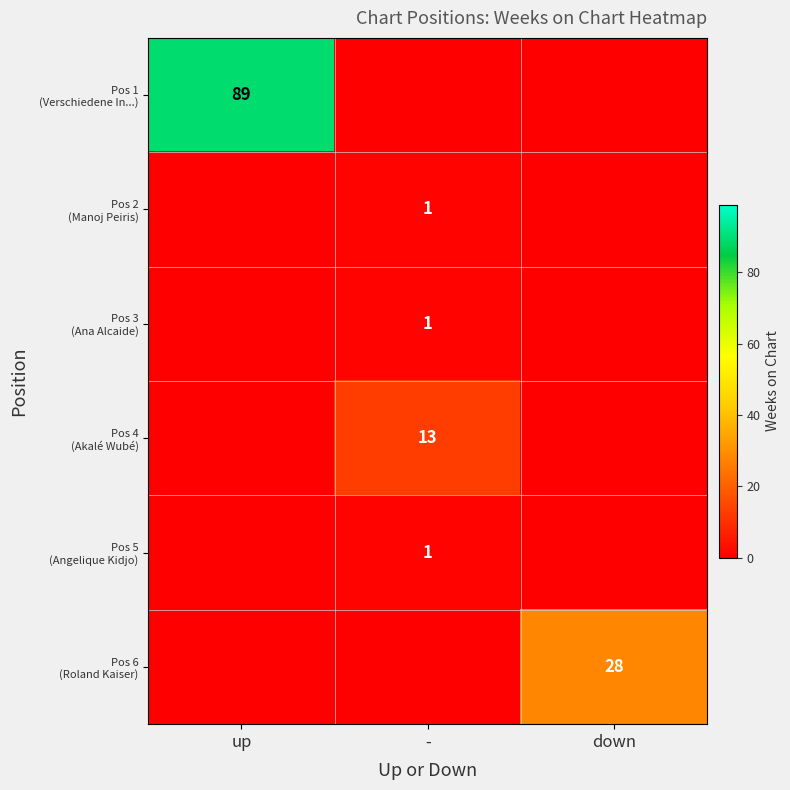

Where is Pos 4 (Akalé Wubé) nearest to the value 6?

up